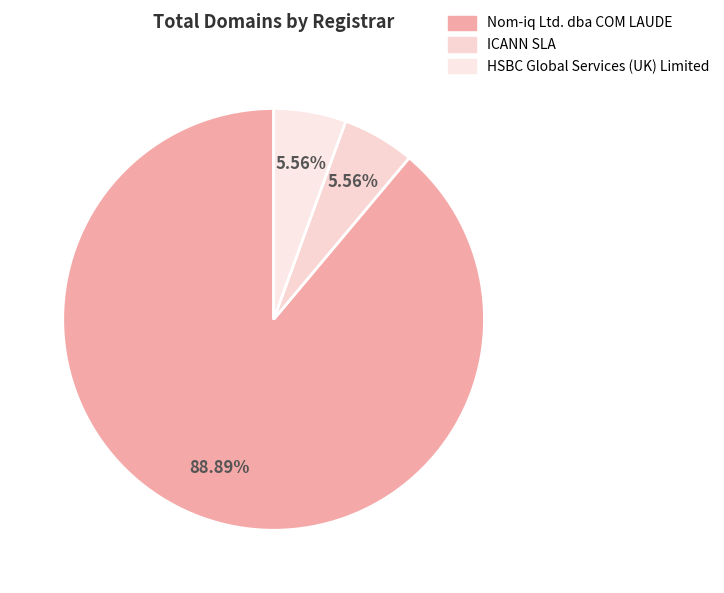

What percentage is the HSBC Global Services (UK) Limited slice, to the nearest percent?

6%